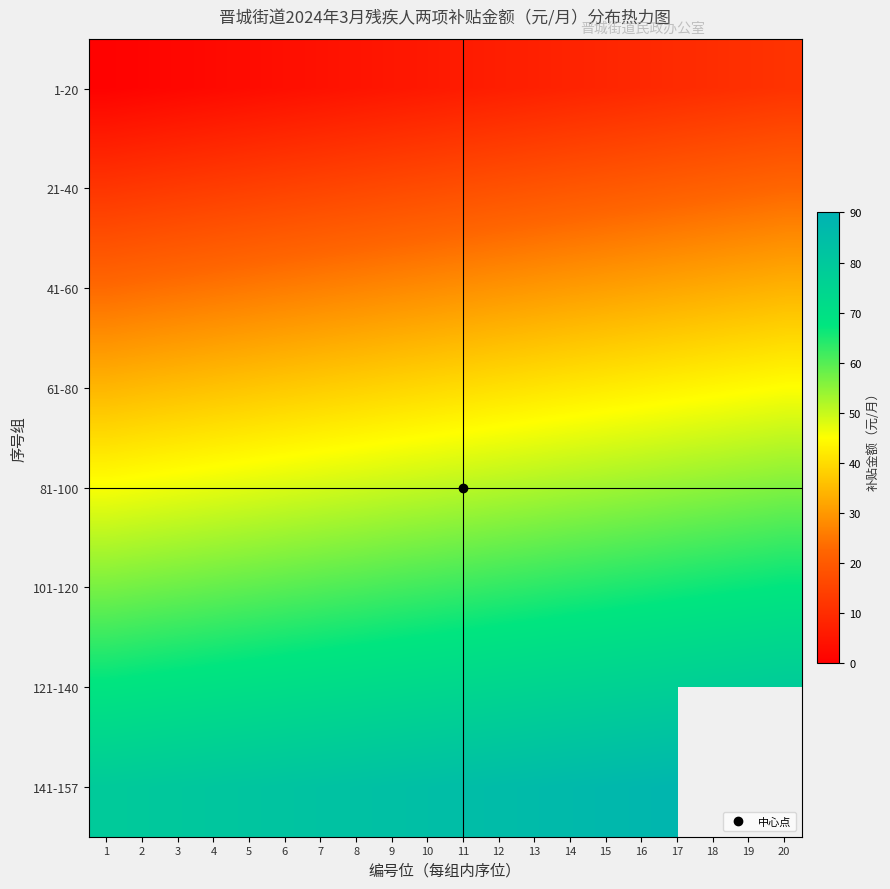

True or false: 141-157 has a value of 42.8 at 6.

False